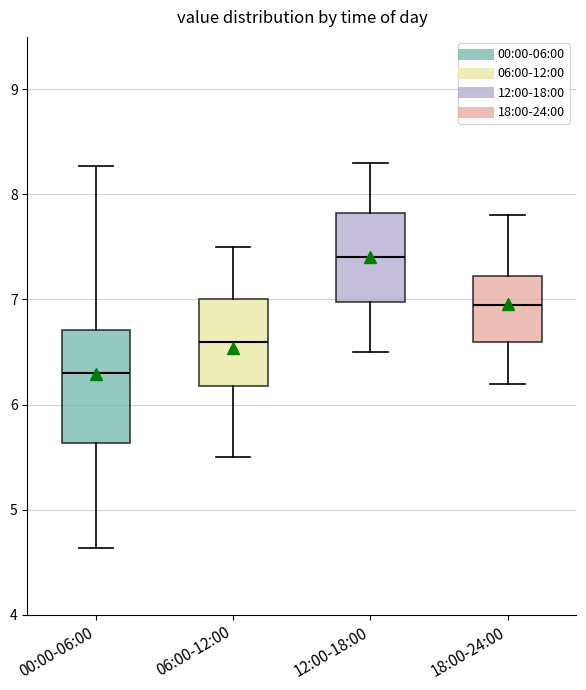

Reading left to right, read every box against the y-axis: the position of its median line, the range the box covers, and the ends of its whiskers. The values are not printed on the chart, so give them approximately, as read against the axis.

00:00-06:00: median 6.3, box 5.6 to 6.7, whiskers 4.6 to 8.3
06:00-12:00: median 6.6, box 6.2 to 7.0, whiskers 5.5 to 7.5
12:00-18:00: median 7.4, box 7.0 to 7.8, whiskers 6.5 to 8.3
18:00-24:00: median 7.0, box 6.6 to 7.2, whiskers 6.2 to 7.8